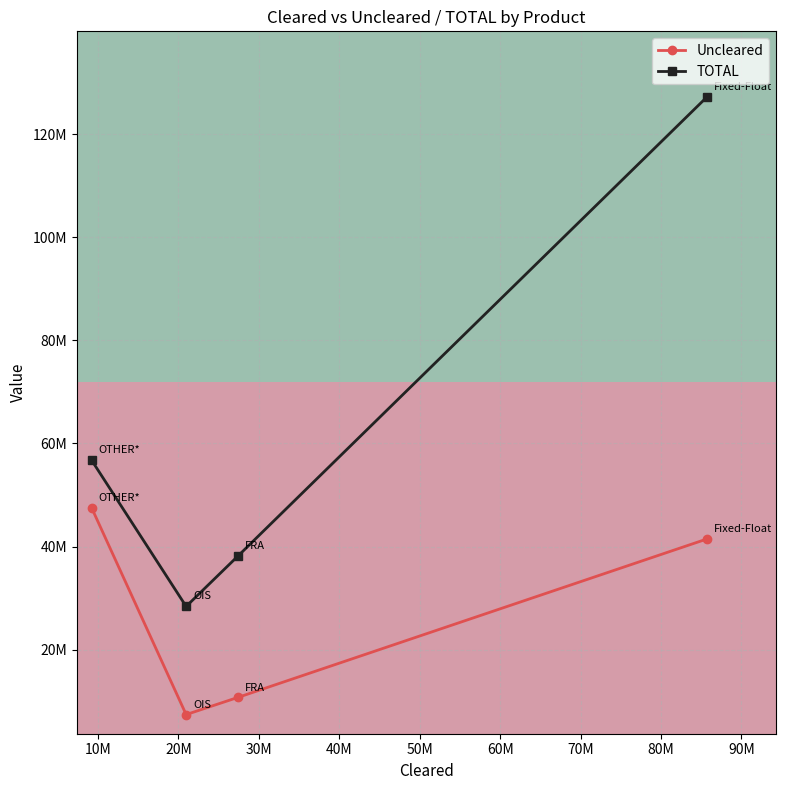

At how many categories does at least one series exceed 56211372?

2